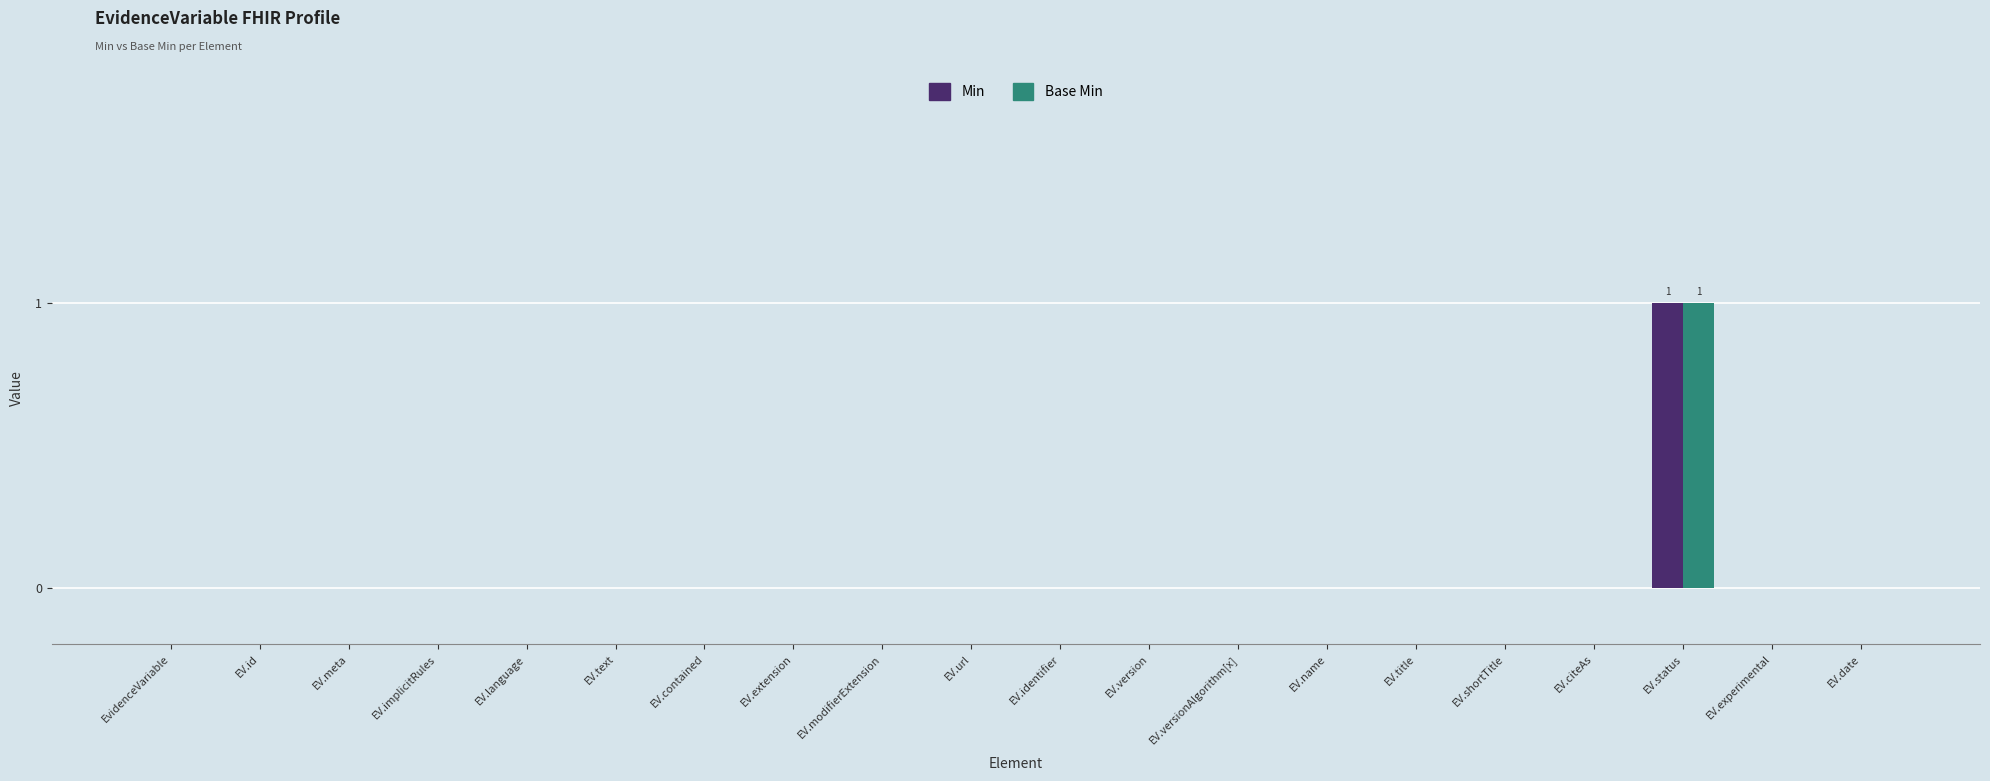

Reading left to right, transcribe all the data shown in this chart.

Min: EvidenceVariable=0	EV.id=0	EV.meta=0	EV.implicitRules=0	EV.language=0	EV.text=0	EV.contained=0	EV.extension=0	EV.modifierExtension=0	EV.url=0	EV.identifier=0	EV.version=0	EV.versionAlgorithm[x]=0	EV.name=0	EV.title=0	EV.shortTitle=0	EV.citeAs=0	EV.status=1	EV.experimental=0	EV.date=0
Base Min: EvidenceVariable=0	EV.id=0	EV.meta=0	EV.implicitRules=0	EV.language=0	EV.text=0	EV.contained=0	EV.extension=0	EV.modifierExtension=0	EV.url=0	EV.identifier=0	EV.version=0	EV.versionAlgorithm[x]=0	EV.name=0	EV.title=0	EV.shortTitle=0	EV.citeAs=0	EV.status=1	EV.experimental=0	EV.date=0